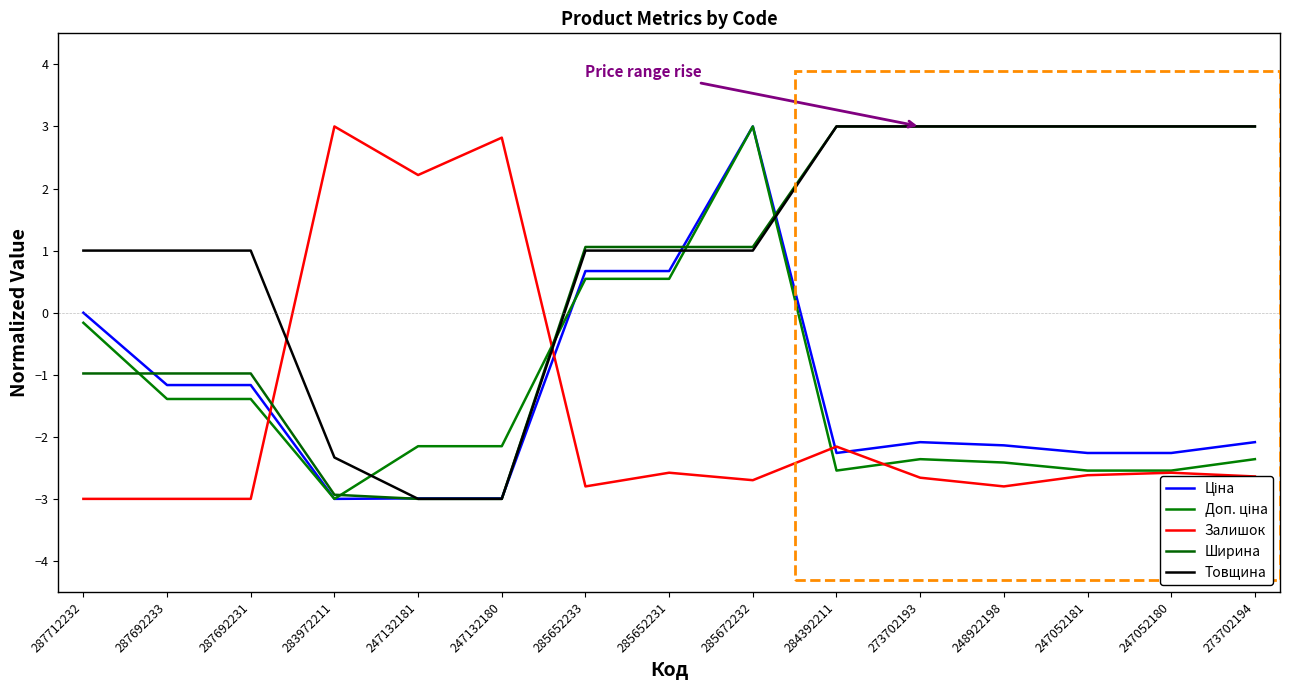

Does the chart display data point markers on the line(s)?

No